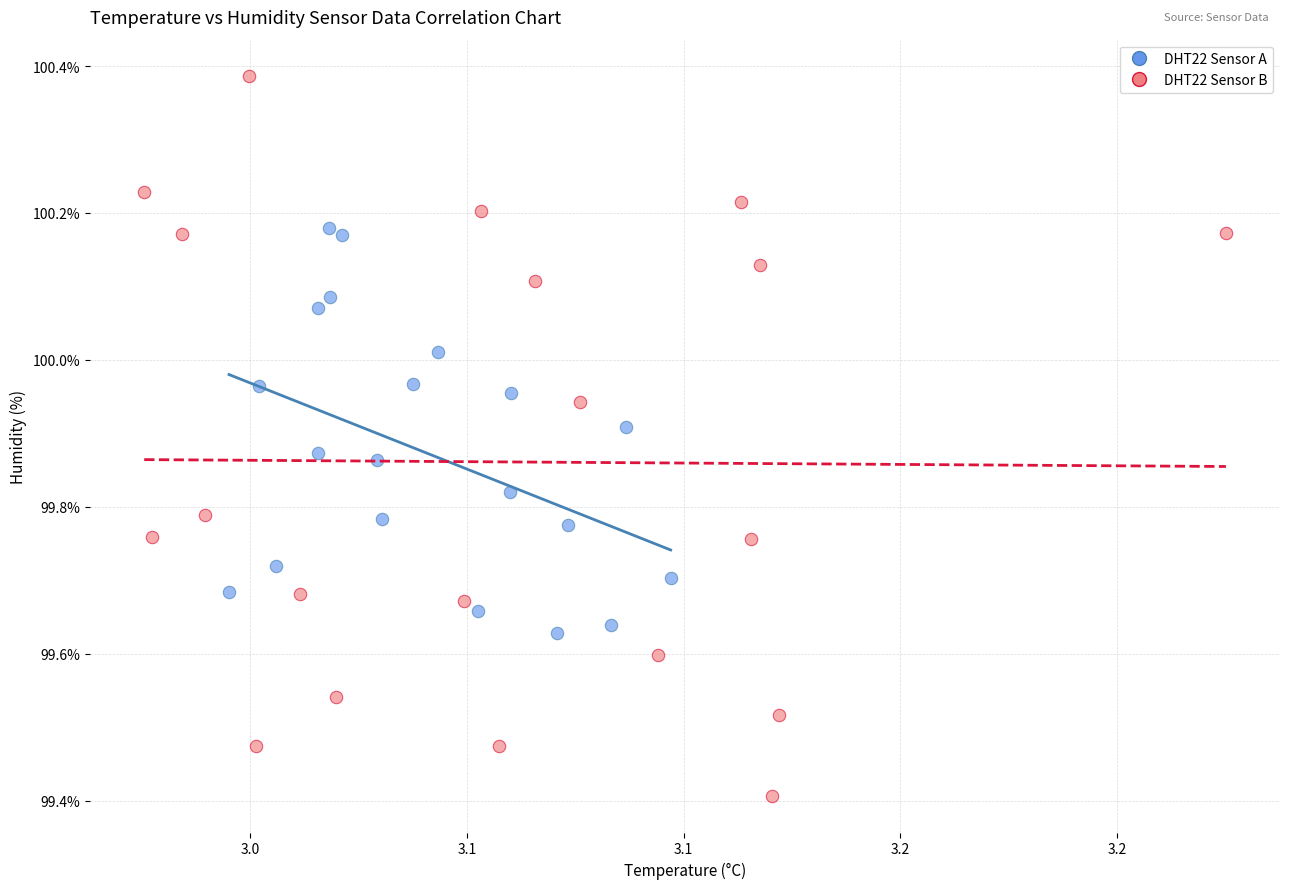

Which series reaches the maximum Y coordinate?

DHT22 Sensor B